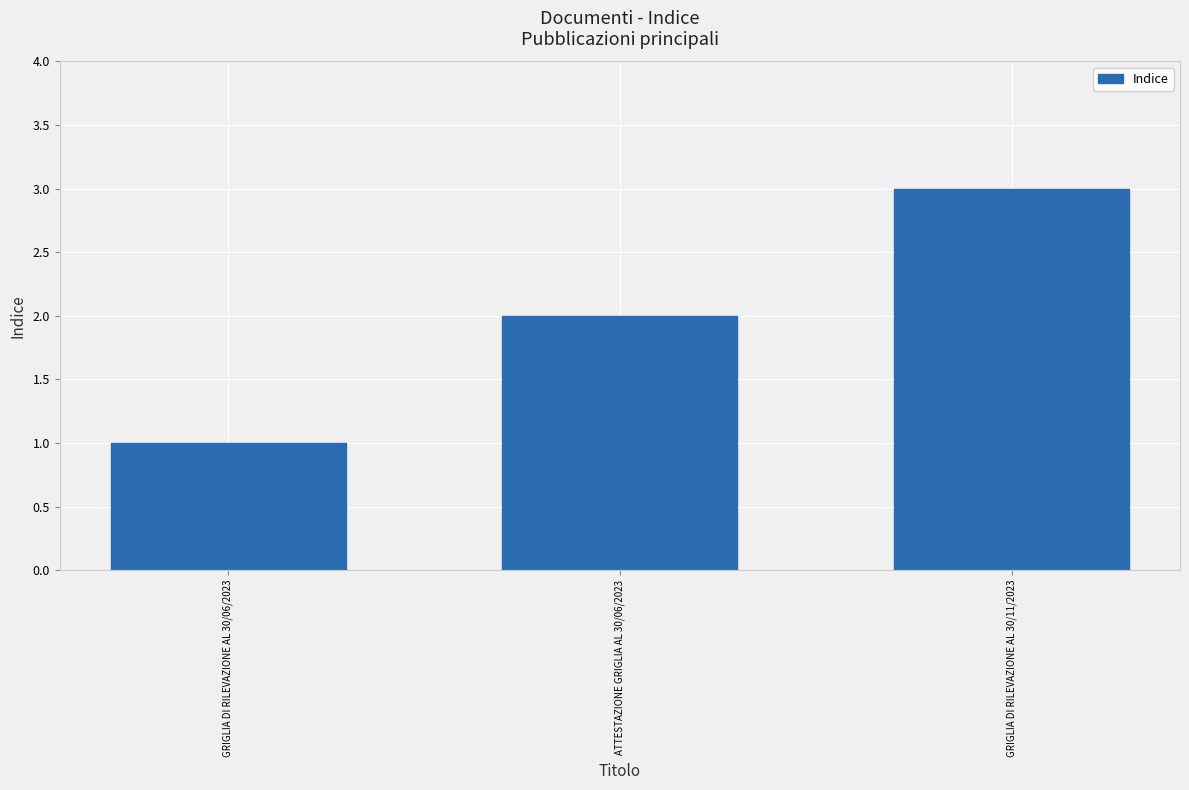

Count the number of data series in this chart.

1